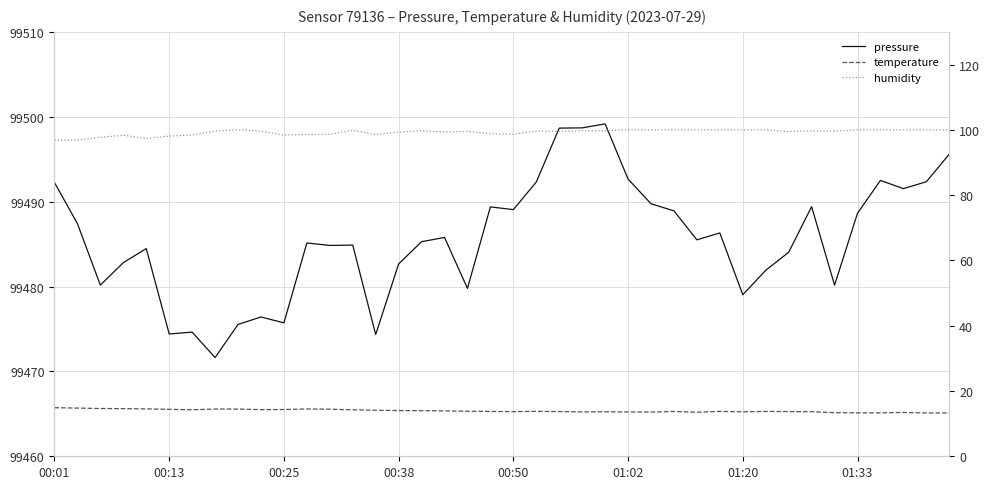

How many lines are shown in the chart?

3